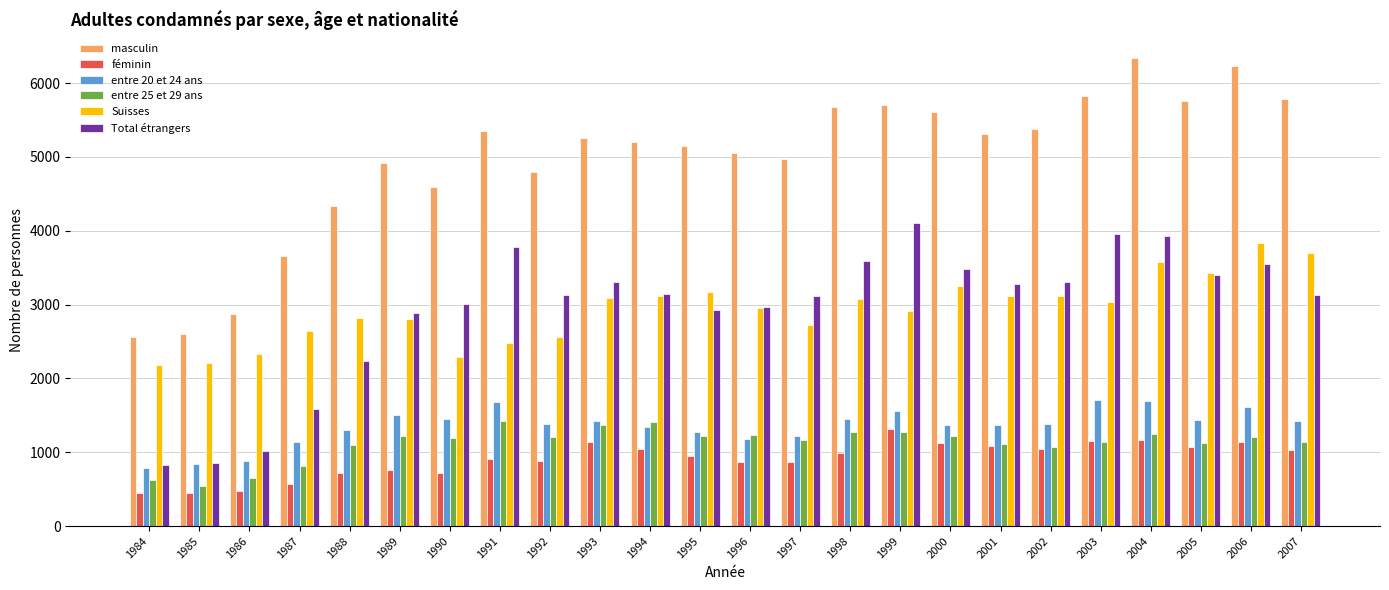

Which series changed the most between 1993 and 2001?

entre 25 et 29 ans